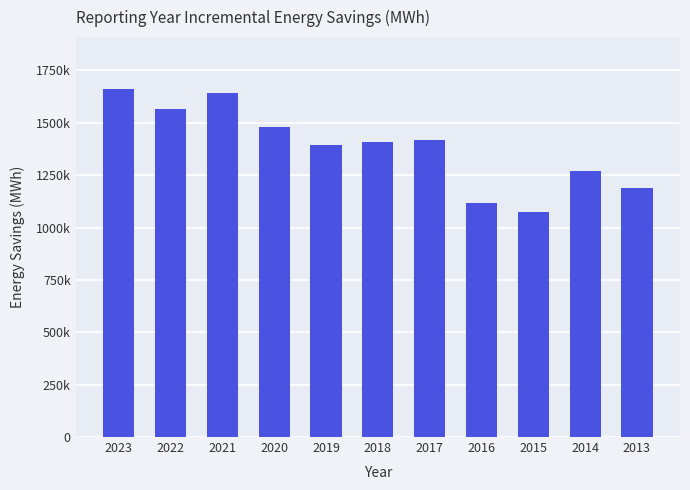

Are the bars horizontal?

No